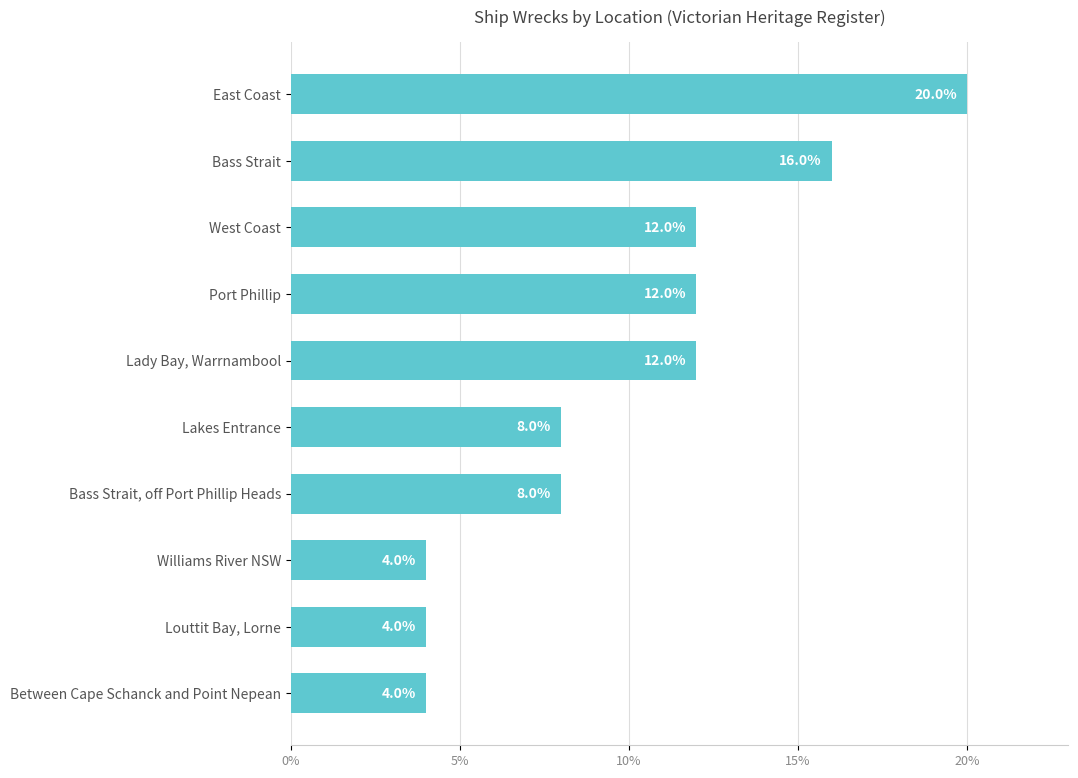

What is the difference between the maximum and second lowest values?

16